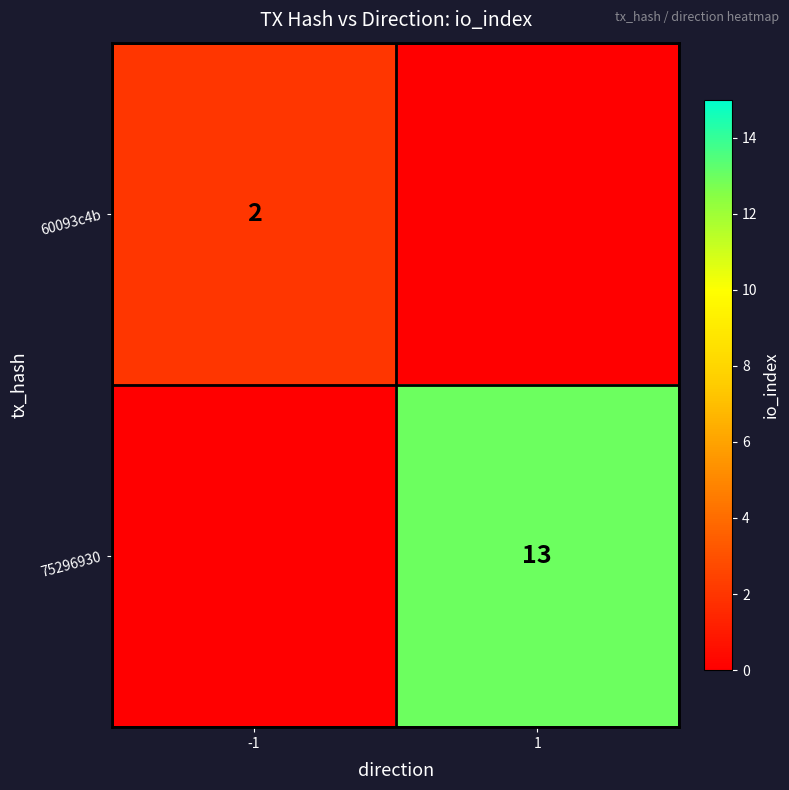

Count the number of categories in the chart.

2